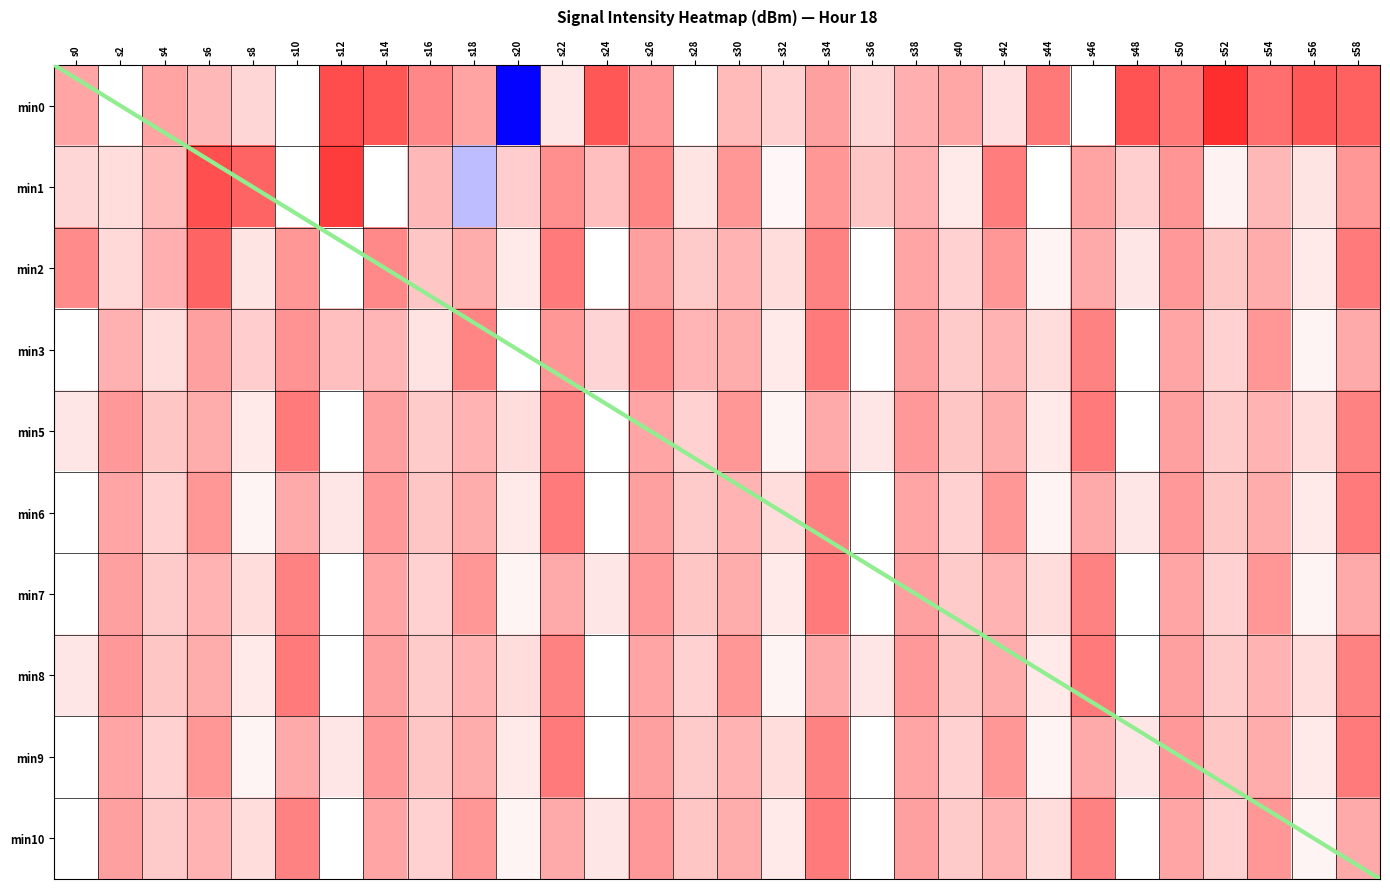

True or false: 6 has a value of -129.8 at s2.

True